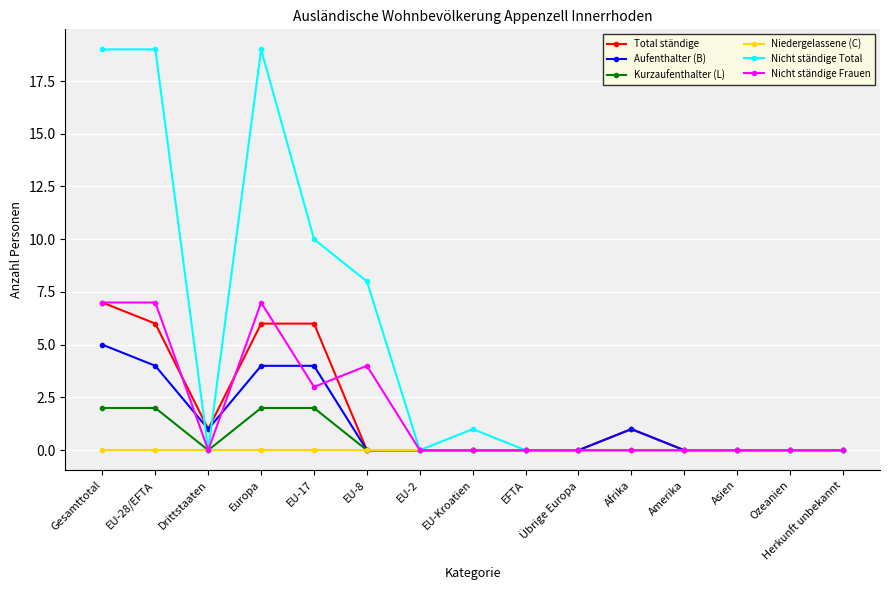

Is this an area chart (filled region under the line)?

No